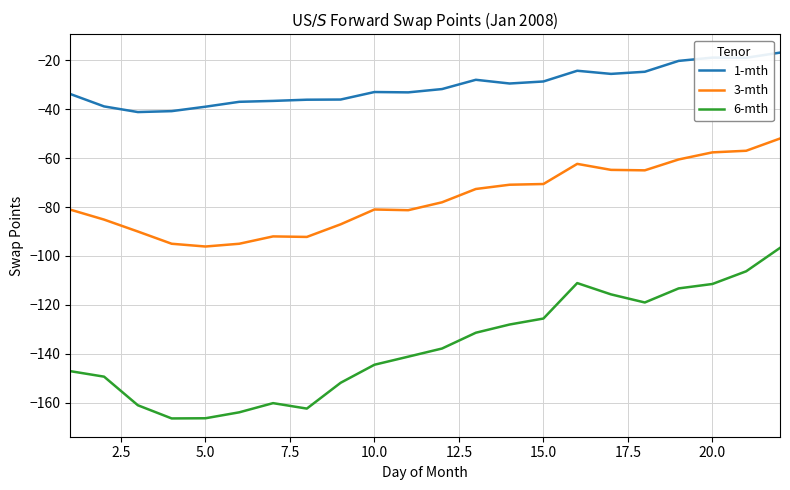

Does the chart display data point markers on the line(s)?

No